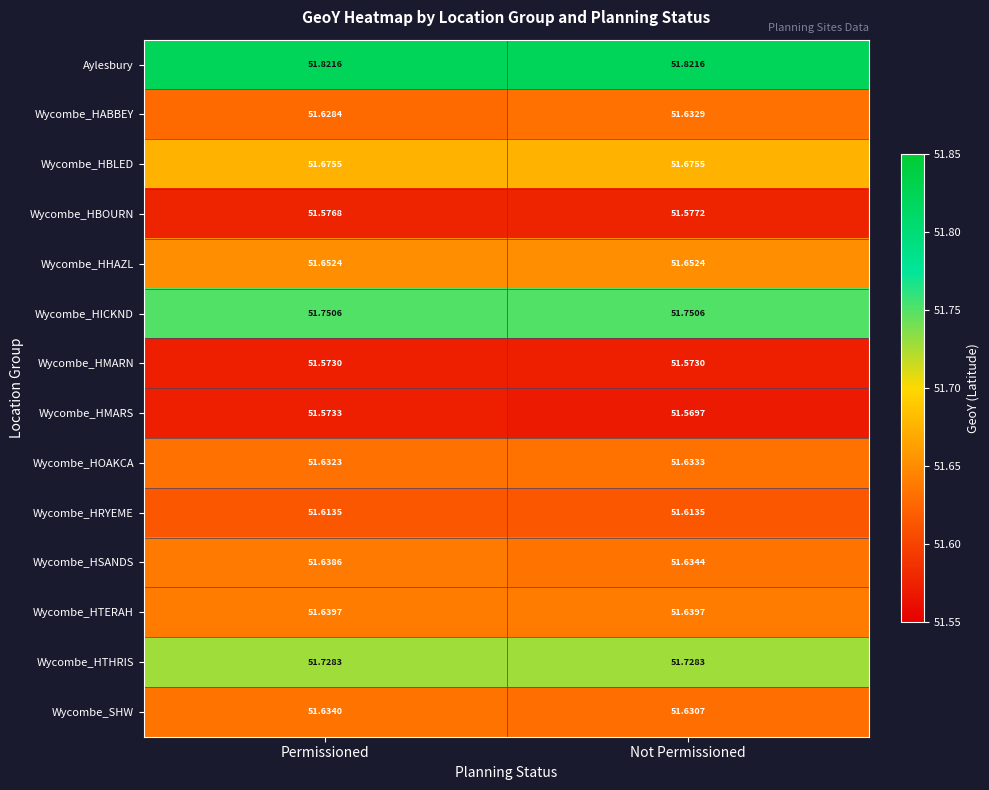

Rank the series at Not Permissioned from highest to lowest value.

Aylesbury, Wycombe_HICKND, Wycombe_HTHRIS, Wycombe_HBLED, Wycombe_HHAZL, Wycombe_HTERAH, Wycombe_HSANDS, Wycombe_HOAKCA, Wycombe_HABBEY, Wycombe_SHW, Wycombe_HRYEME, Wycombe_HBOURN, Wycombe_HMARN, Wycombe_HMARS